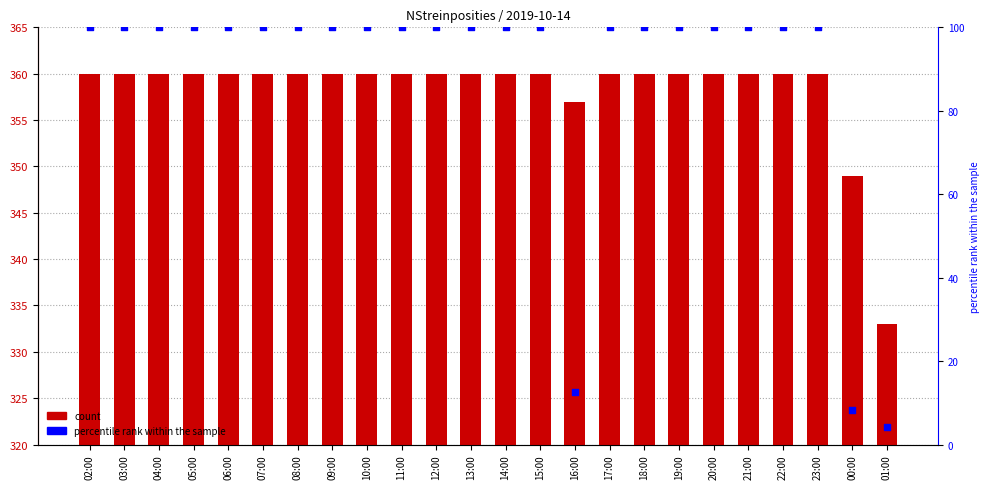

Which series reaches the maximum Y coordinate?

col_3